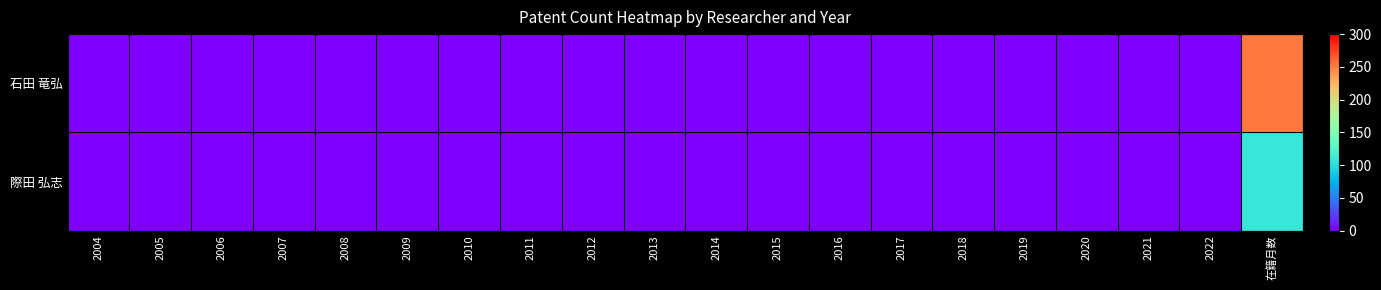

Between 2006 and 2011, which series saw the biggest shift?

石田 竜弘